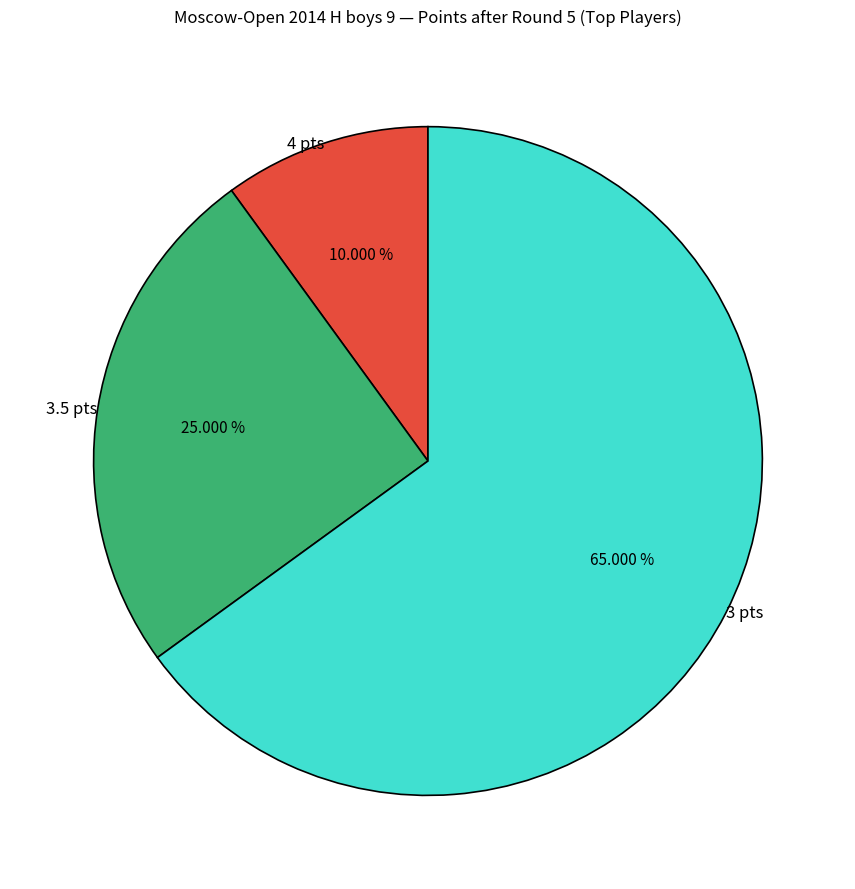

Which category accounts for the majority?

3 pts